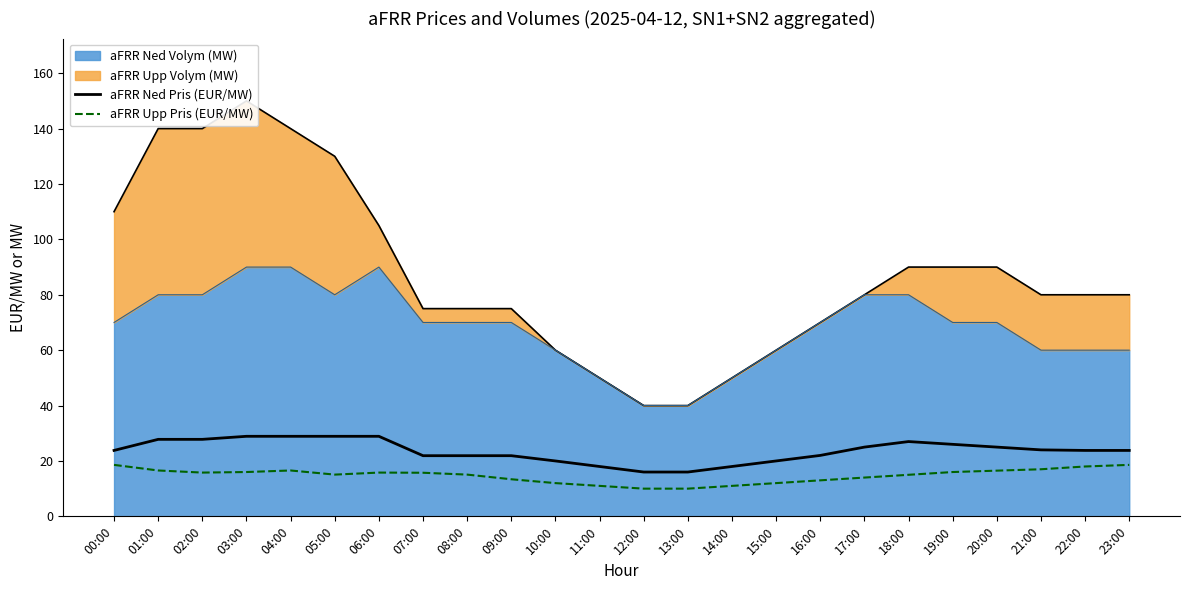

What is the maximum value for aFRR Ned Pris (EUR/MW)?

28.9